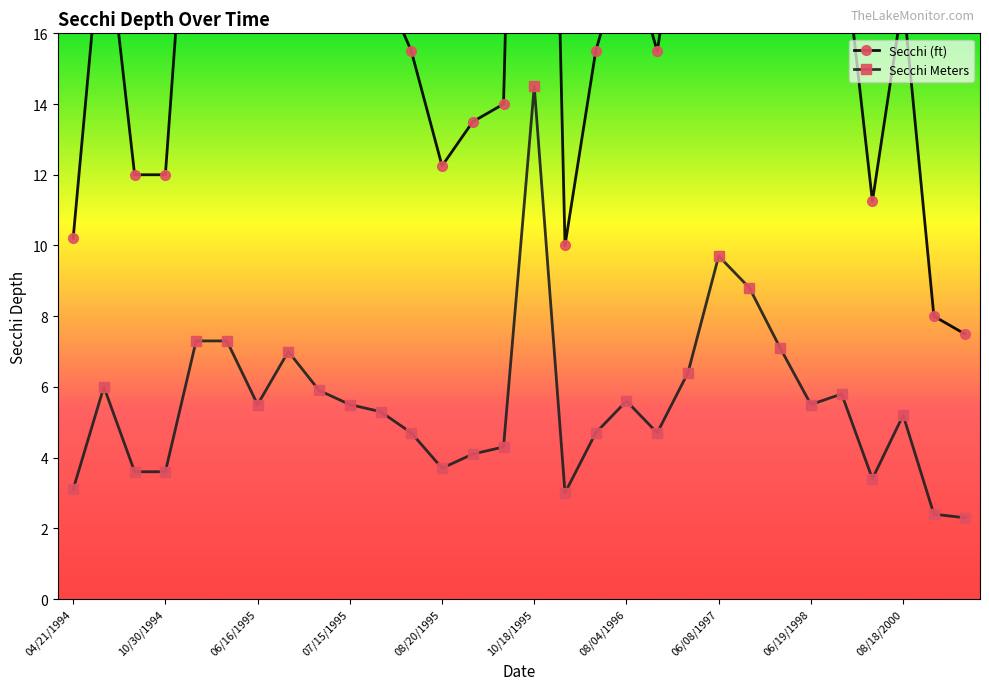

True or false: Secchi (ft) and Secchi Meters cross at least once.

False